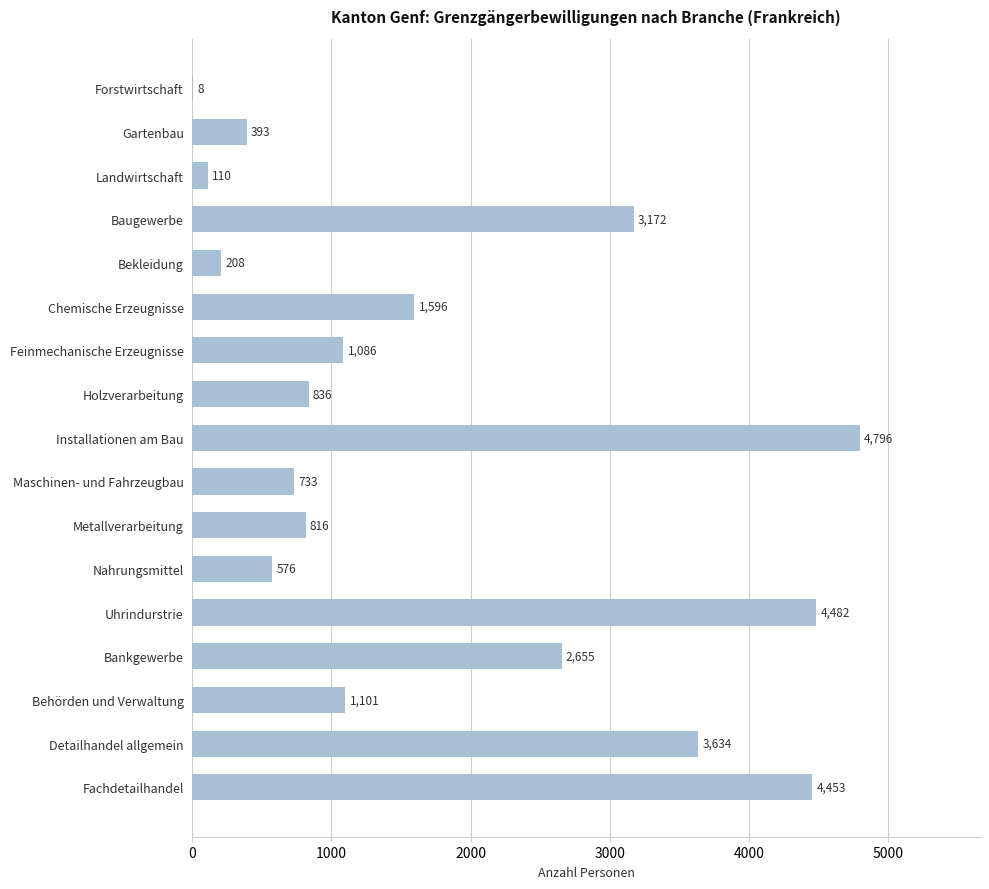

Between Forstwirtschaft and Baugewerbe, which is larger?

Baugewerbe